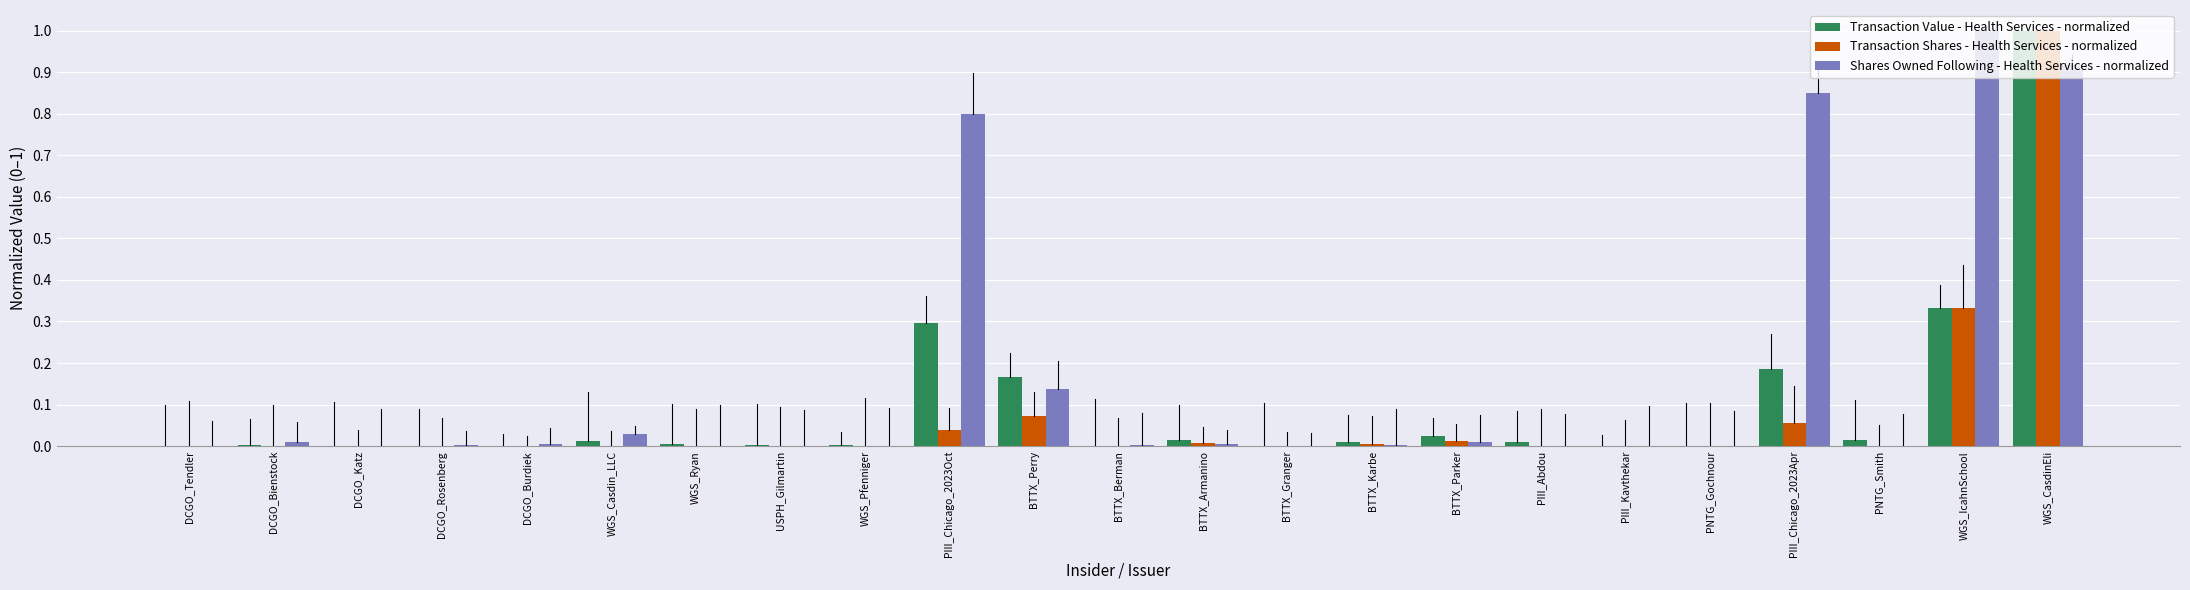

What is the sum of all Transaction Value - Health Services - normalized values?

2.1